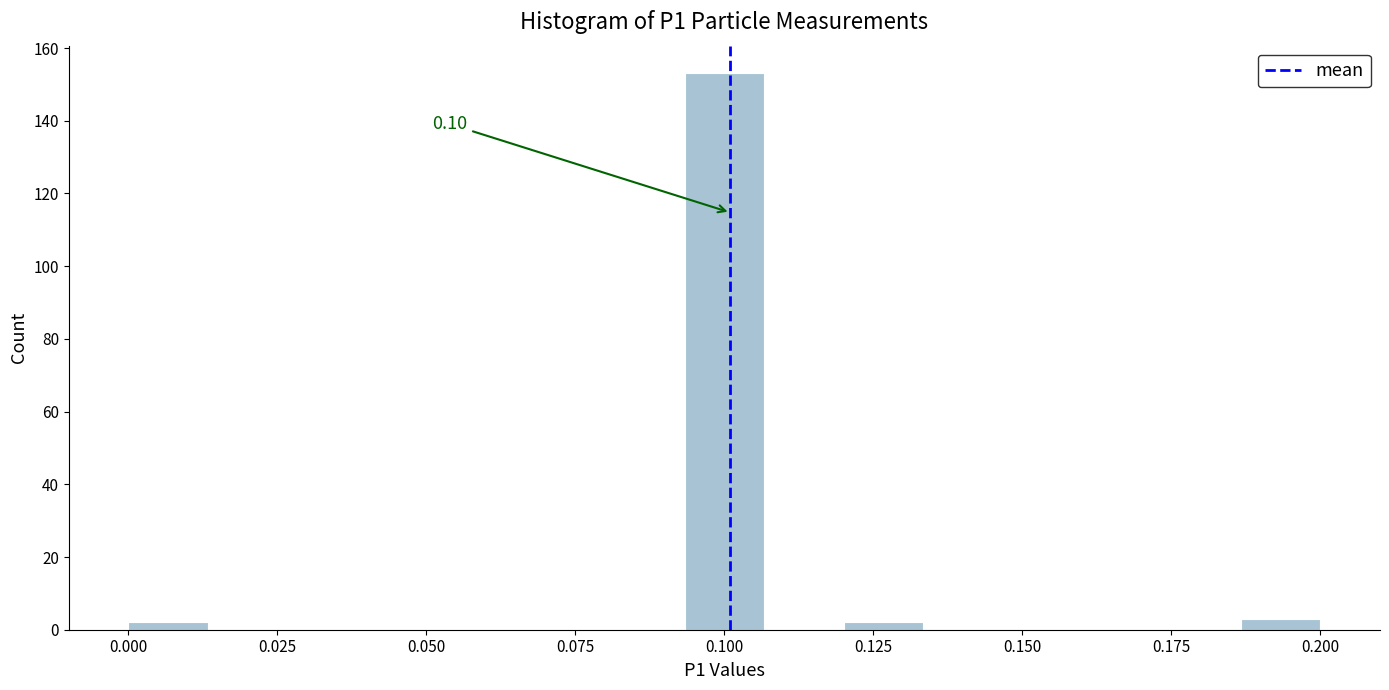

Around what value on the x-axis is the tallest bar? Give the approximate position of its centre, as read against the axis.

0.100